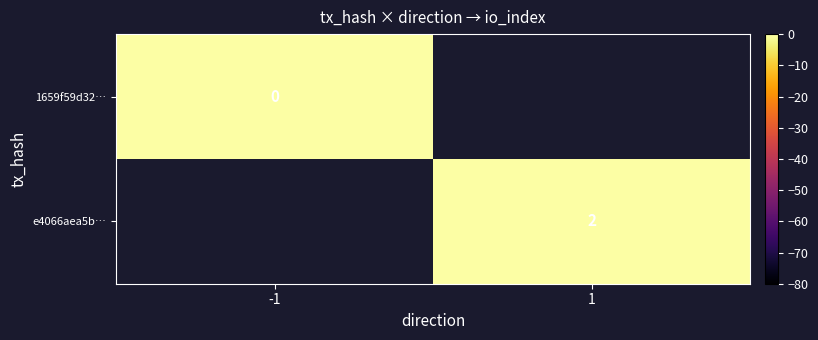

List the series in order of their peak value, lowest first.

1659f59d32…, e4066aea5b…